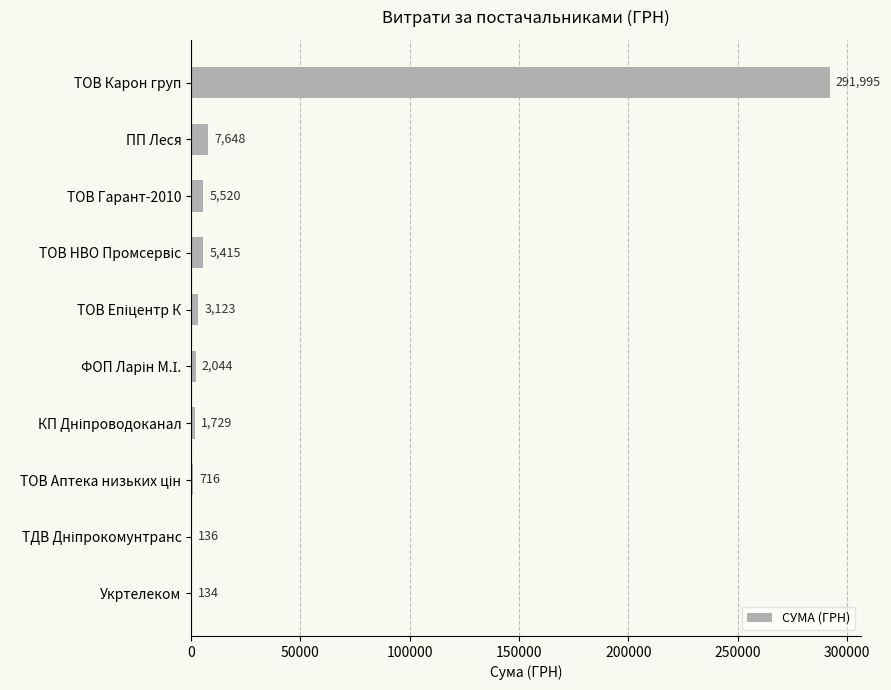

What is the maximum value shown in the chart?

291995.0